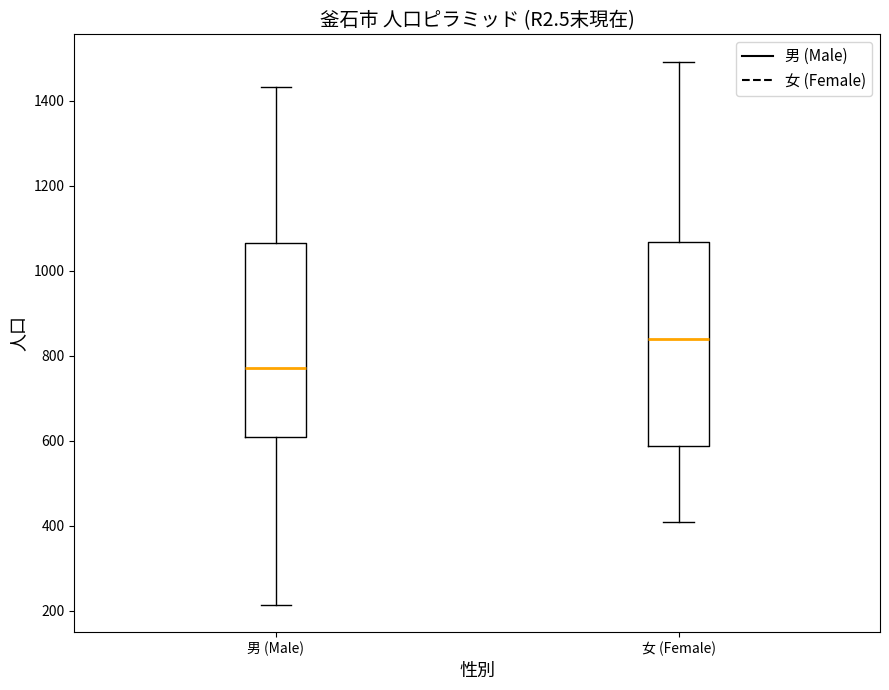

Where is the upper edge of the box for 女 (Female) on the y-axis? The values are not printed on the chart, so give them approximately, as read against the axis.

1060